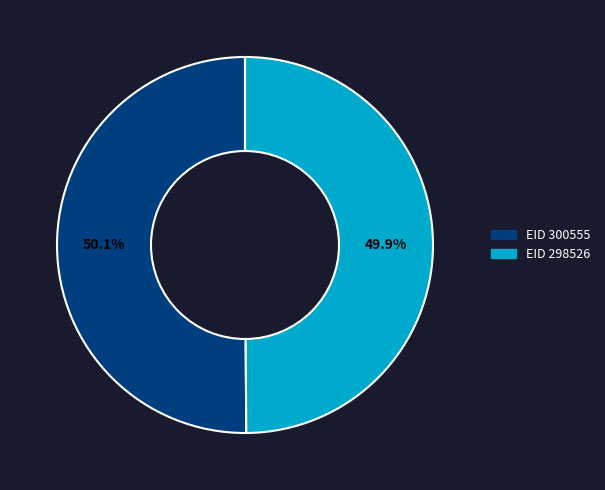

Do EID 298526 and EID 300555 together represent more than half of the pie?

Yes